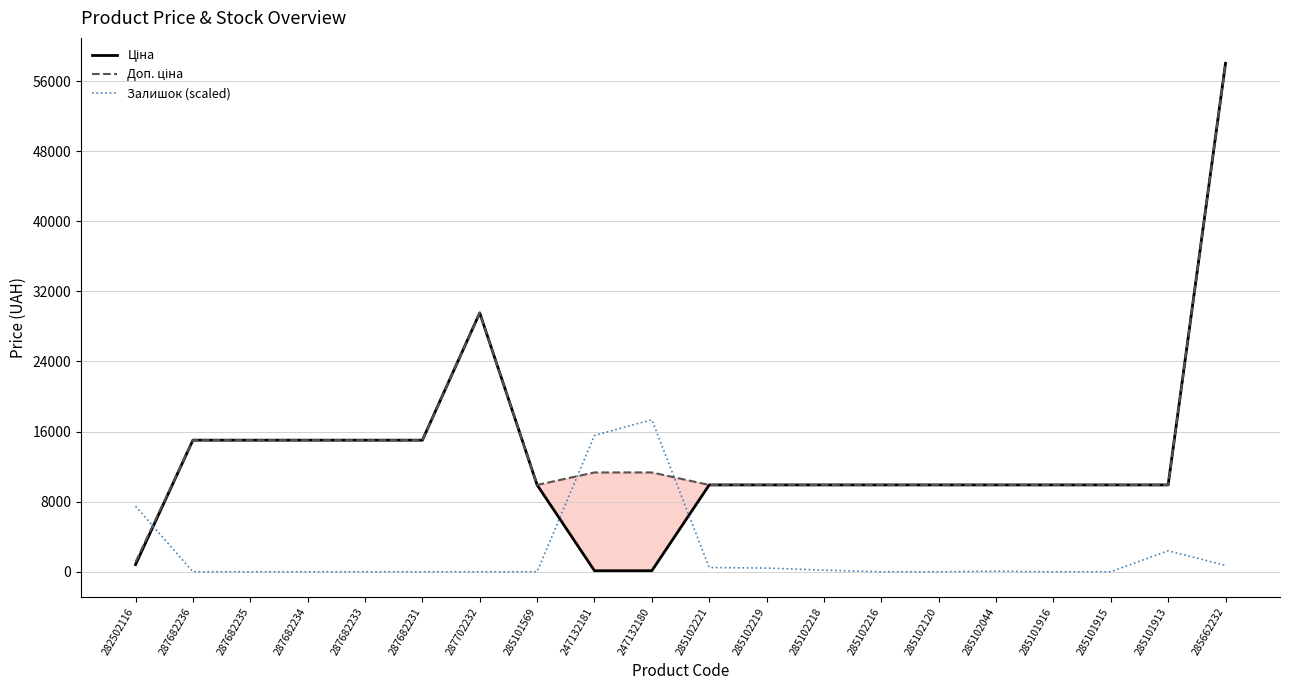

What is the difference between the second highest and second lowest values in the Ціна series?

29435.6